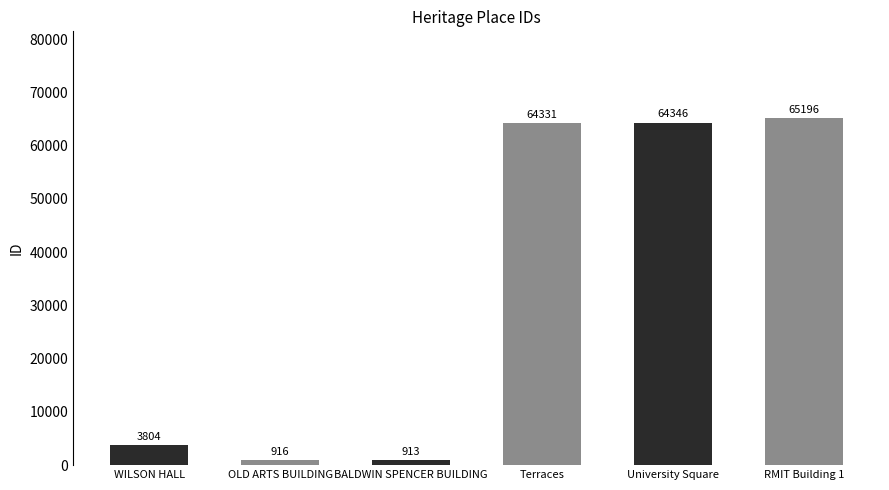

List the labels in order of value, largest first.

RMIT Building 1, University Square, Terraces, WILSON HALL, OLD ARTS BUILDING, BALDWIN SPENCER BUILDING